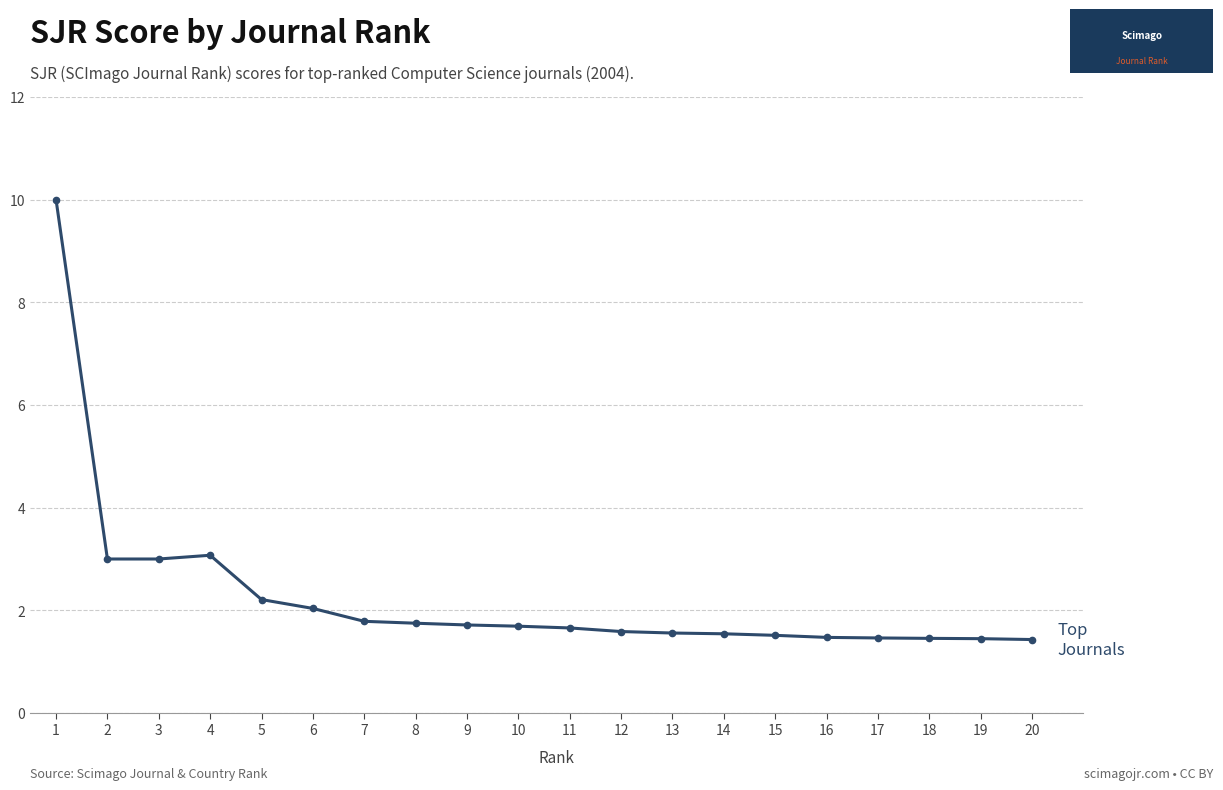

Is it true that the value at 18 is 2.2?

False